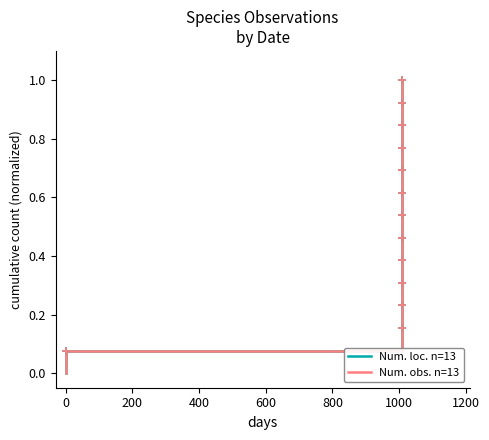

How many data points in Num. obs. n=13 are above 0?

13